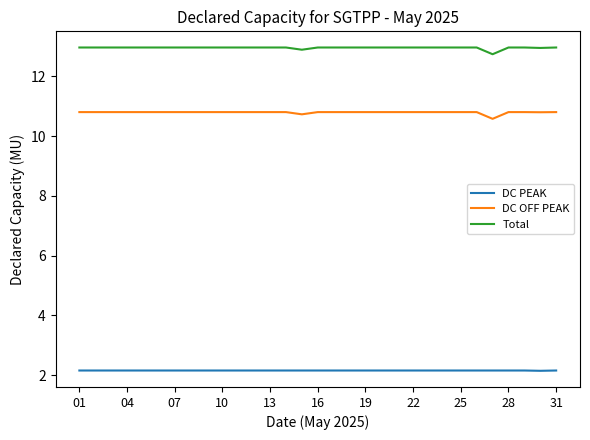

Rank the series by their average value, from highest to lowest.

Total, DC OFF PEAK, DC PEAK